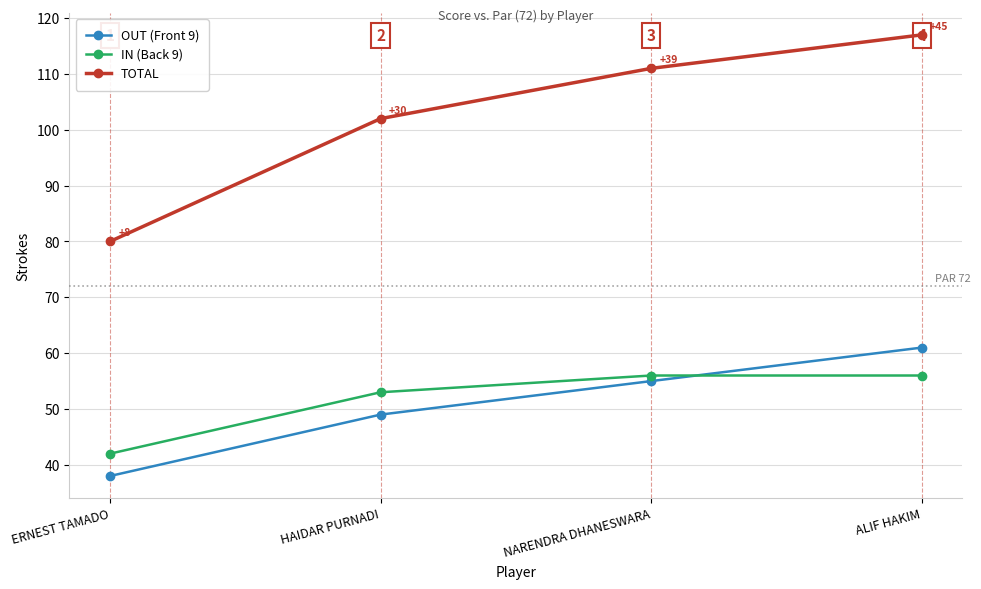

What is the total value across all series at ERNEST TAMADO?

160